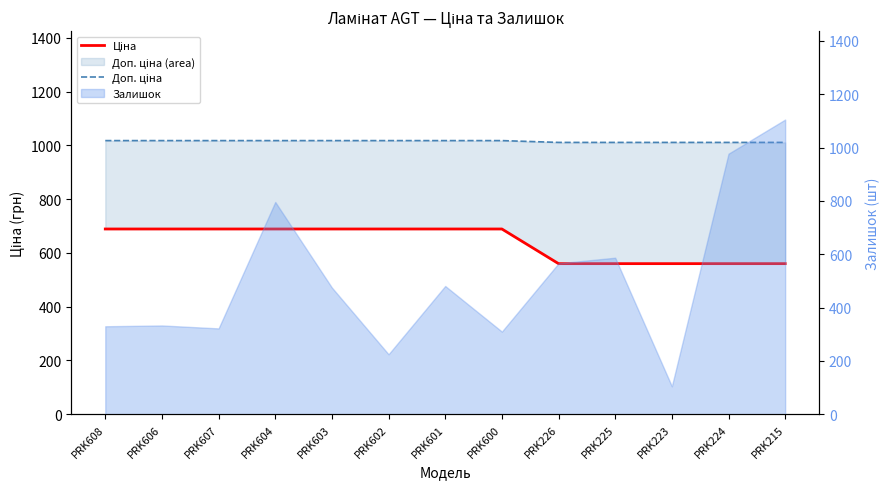

True or false: Доп. ціна and Ціна intersect in this chart.

False